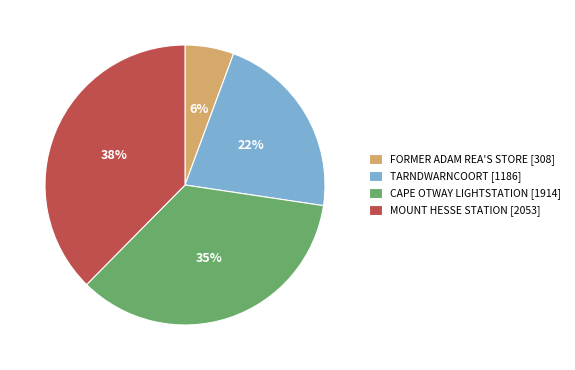

True or false: CAPE OTWAY LIGHTSTATION accounts for 50% of the total.

False